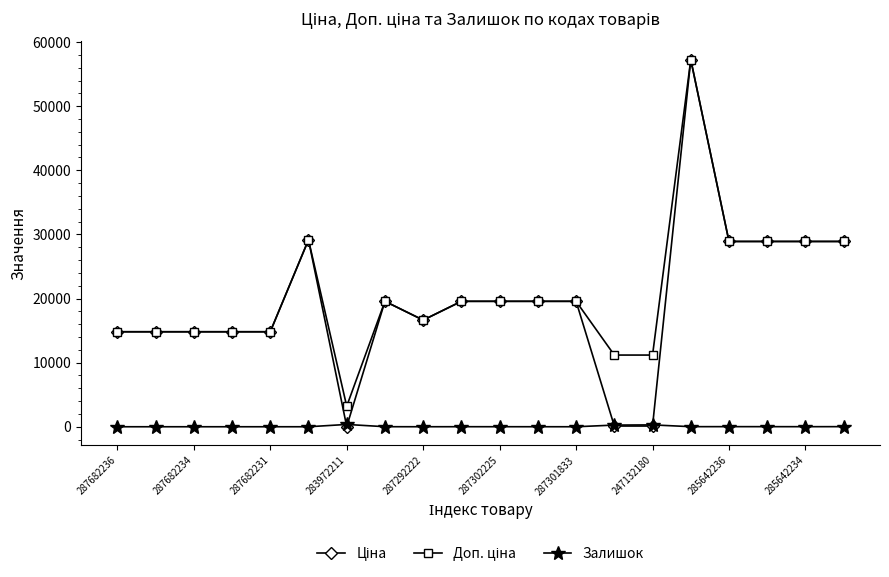

What is the difference between the maximum and minimum values in the Залишок series?

360.0